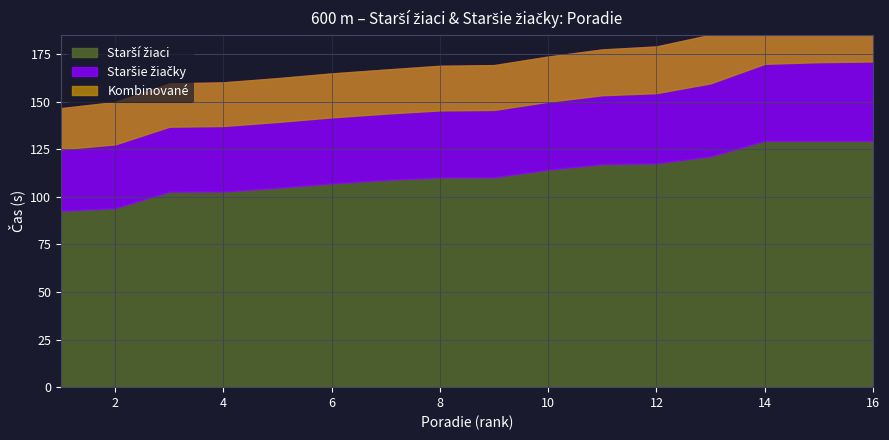

How many data points are less than 110?

7